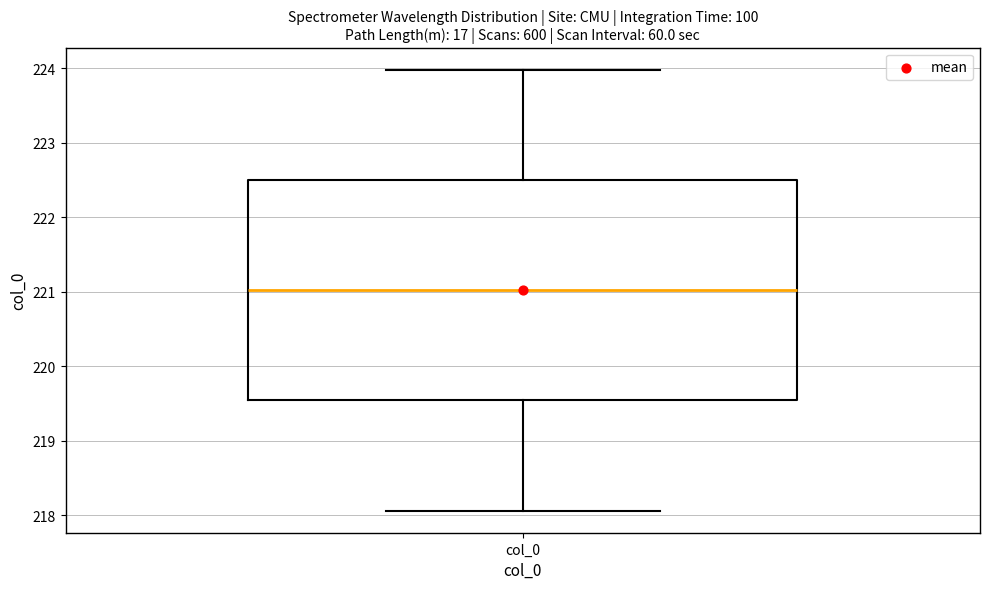

Read this box plot against the y-axis: the position of the median line, the range covered by the box, and the ends of both whiskers. The values are not printed on the chart, so give them approximately, as read against the axis.

median 221.0, box 219.5 to 222.5, whiskers 218.1 to 224.0